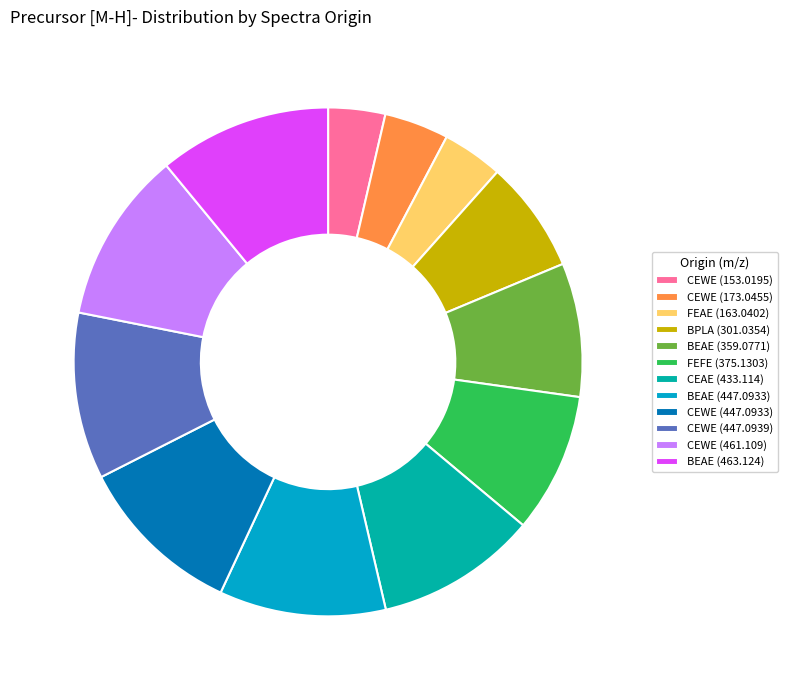

Does any single category account for the majority?

No